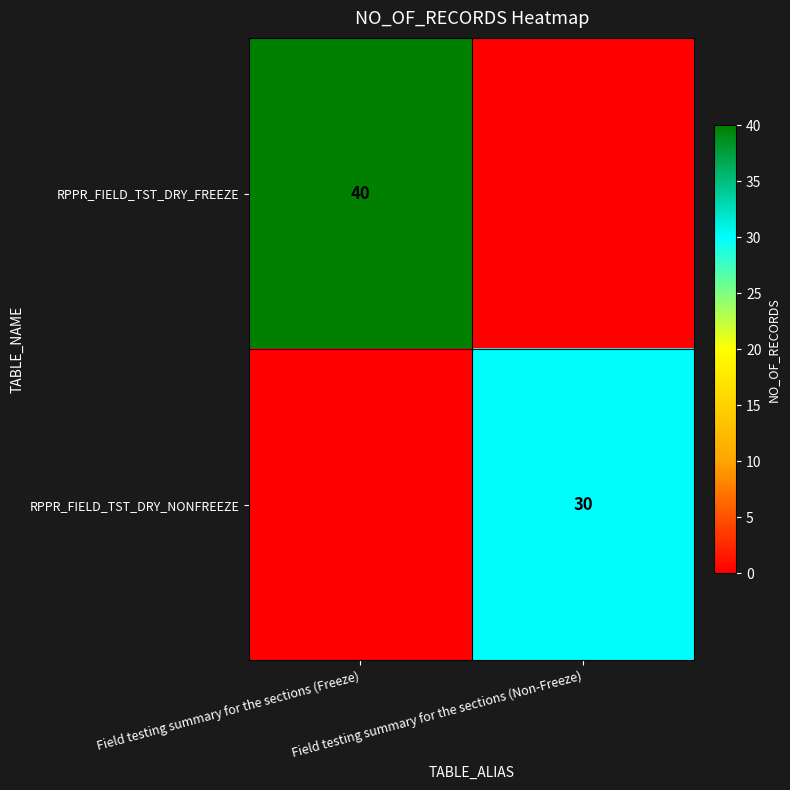

True or false: RPPR_FIELD_TST_DRY_FREEZE has a value of 23 at Field testing summary for the sections (Freeze).

False